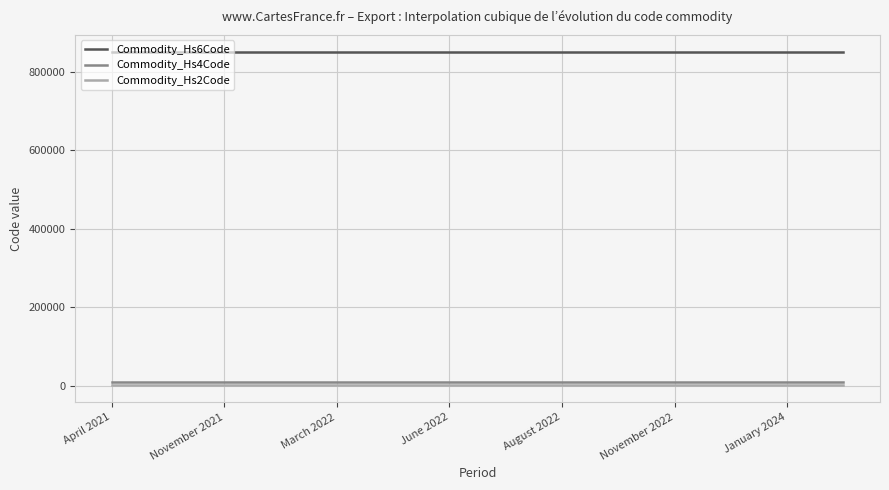

True or false: Commodity_Hs4Code and Commodity_Hs6Code cross at least once.

False